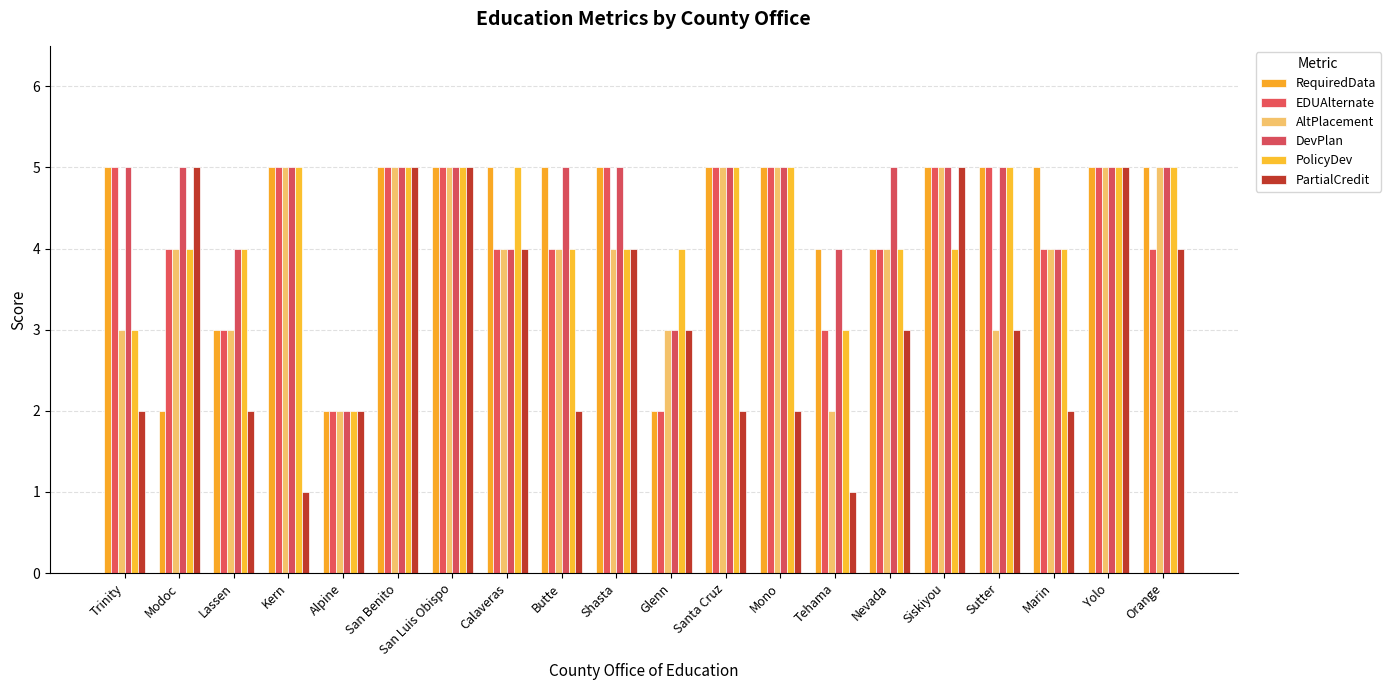

What is the spread (max minus min) of values at Nevada?

2